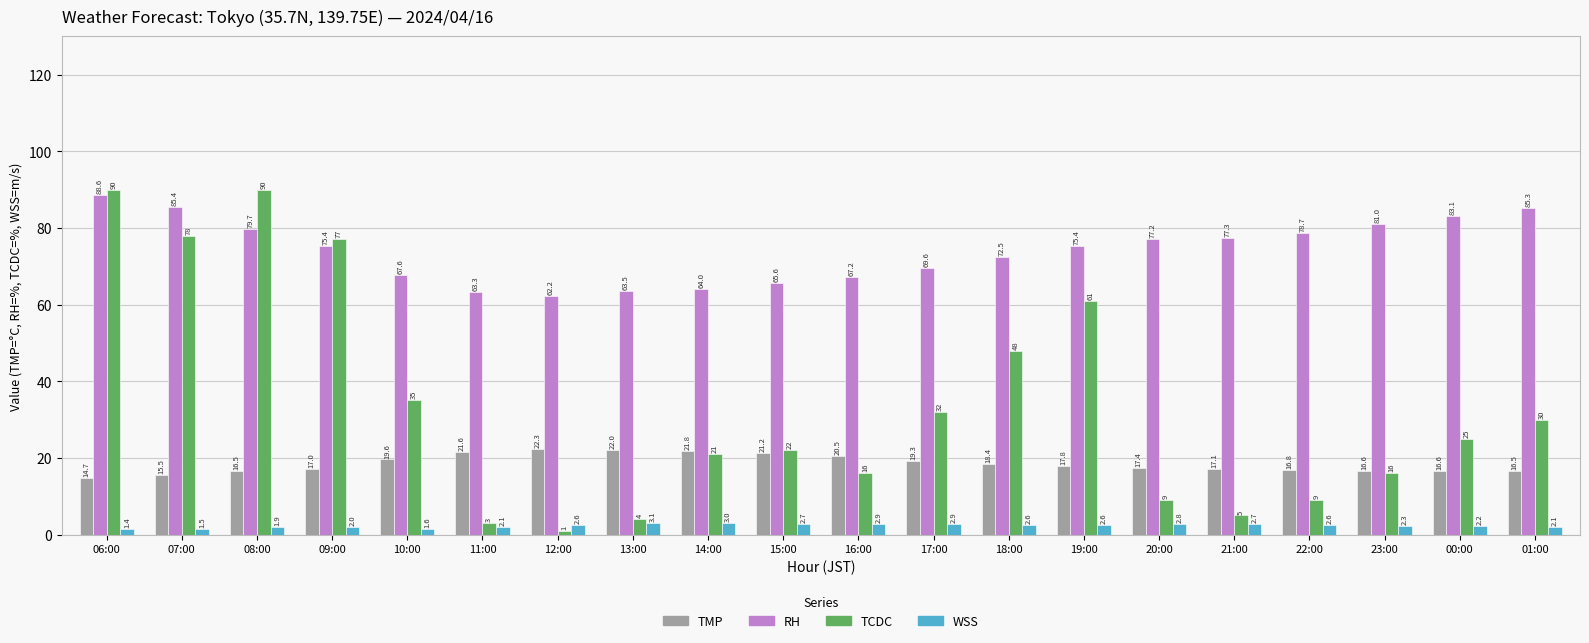

Rank the series by their maximum value, from highest to lowest.

TCDC, RH, TMP, WSS